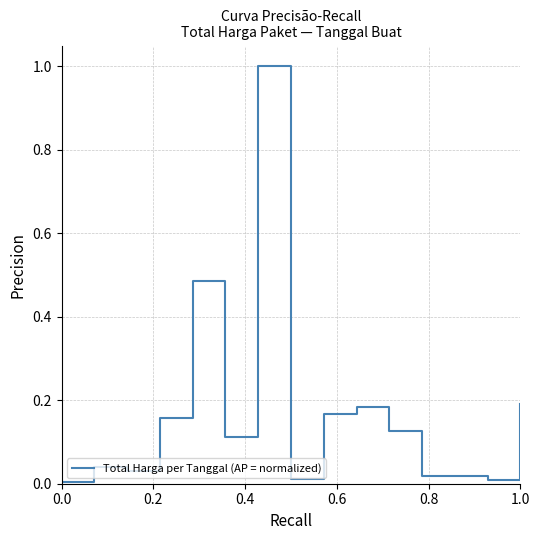

How many distinct data groups are displayed?

1